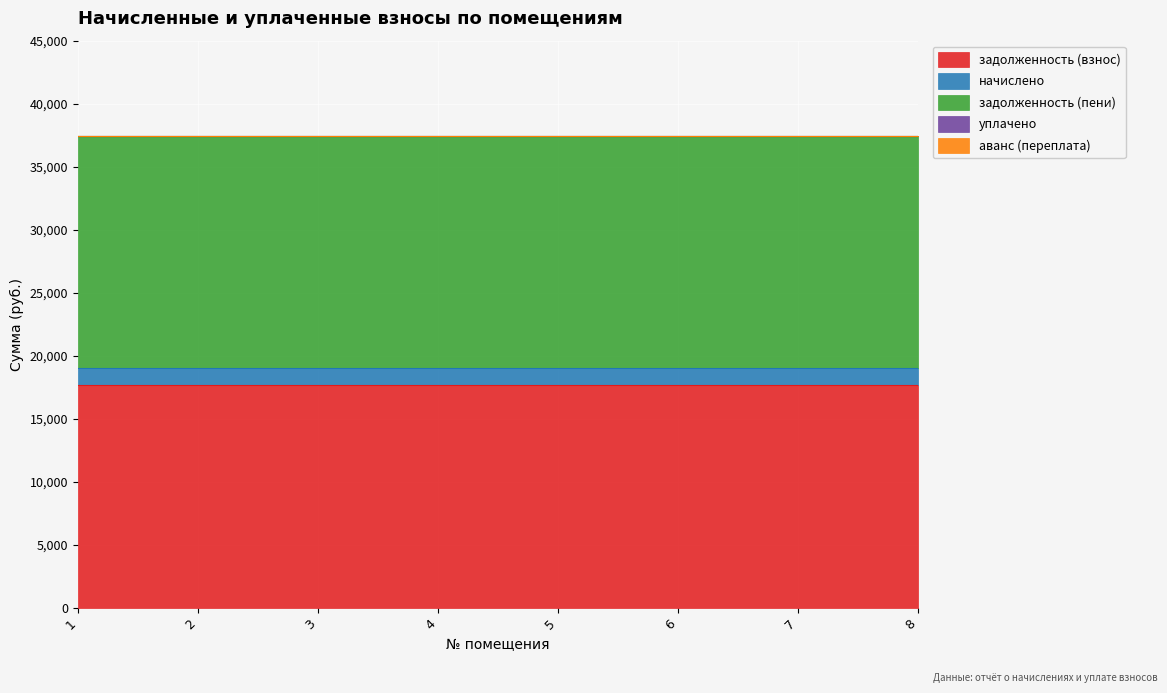

Reading right to left, what are all the values shown in this chart?

задолженность (взнос): 17653.7	17653.7	17653.7	17653.7	17653.7	17653.7	17653.7	17653.7
начислено: 1404.0	1404.0	1404.0	1404.0	1404.0	1404.0	1404.0	1404.0
задолженность (пени): 18355.7	18355.7	18355.7	18355.7	18355.7	18355.7	18355.7	18355.7
уплачено: 0.0	0.0	0.0	0.0	0.0	0.0	0.0	0.0
аванс (переплата): 0.0	0.0	0.0	0.0	0.0	0.0	0.0	0.0